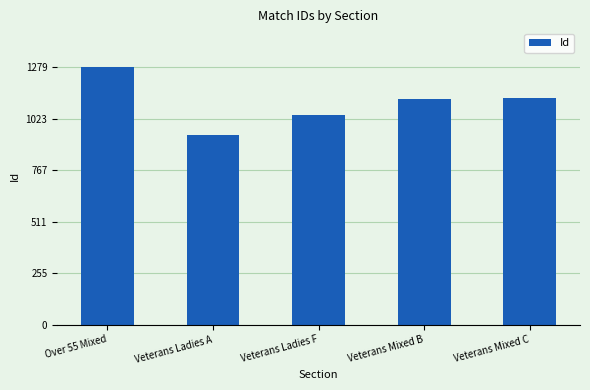

What is the label of the 3rd bar from the right?

Veterans Ladies F